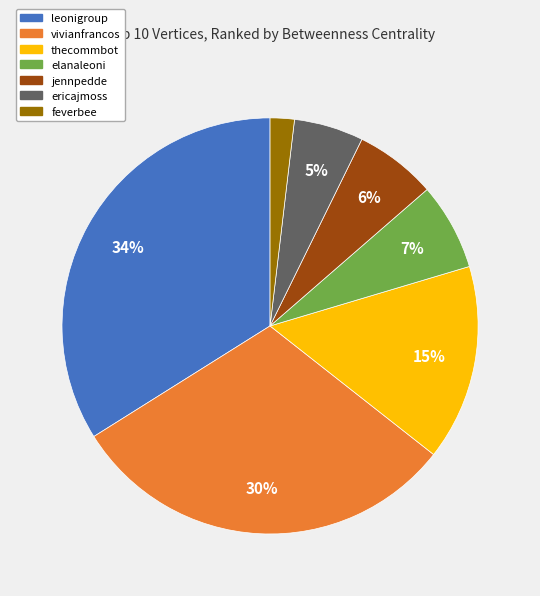

The jennpedde slice represents 13% of the pie. True or false?

False